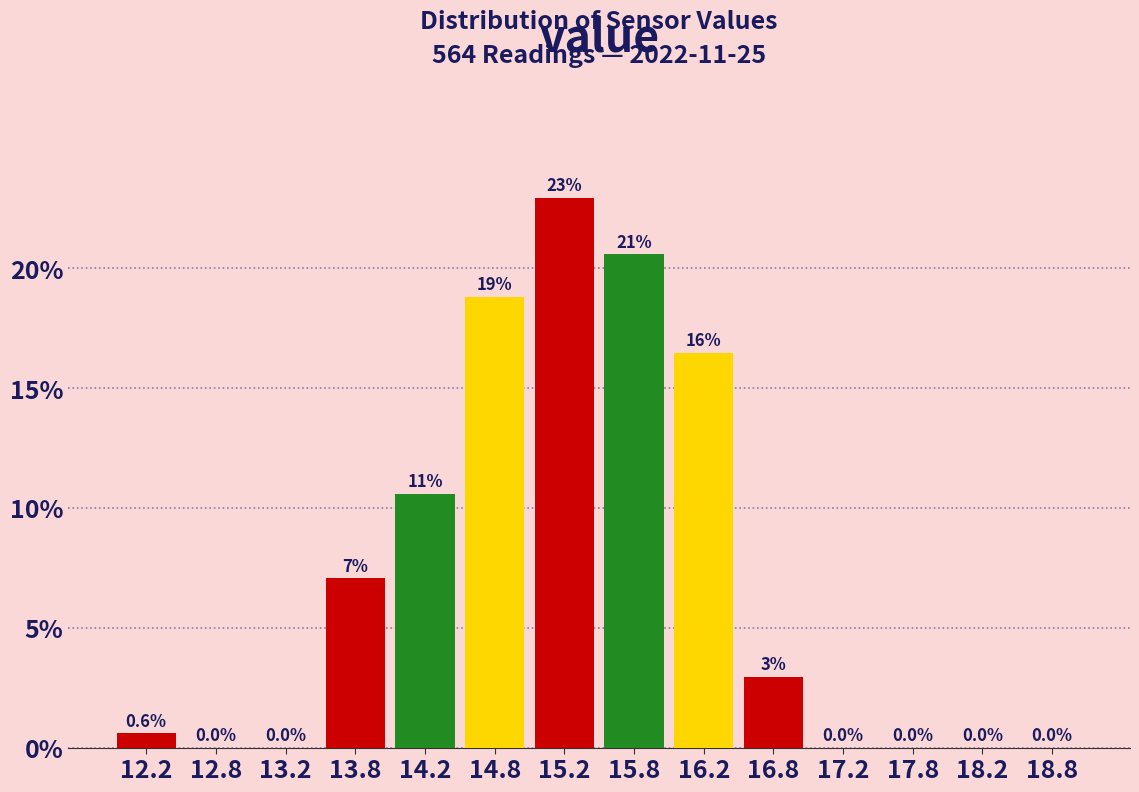

Which range on the x-axis has the tallest bar?

15.0 to 15.5